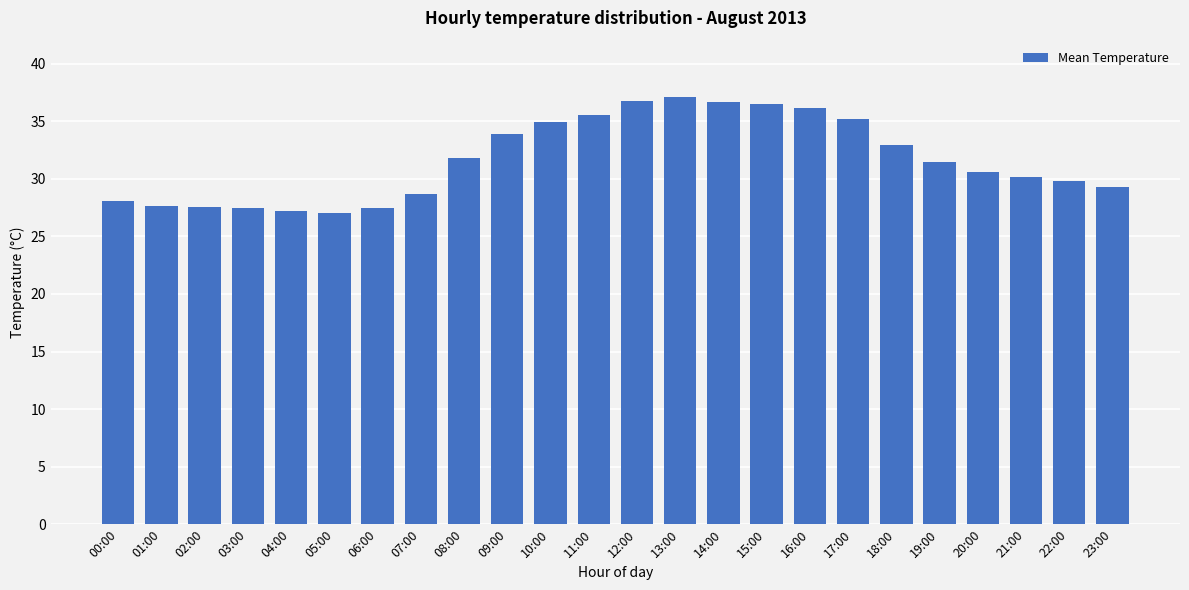

What is the sum of the values at 23:00 and 15:00?

65.8